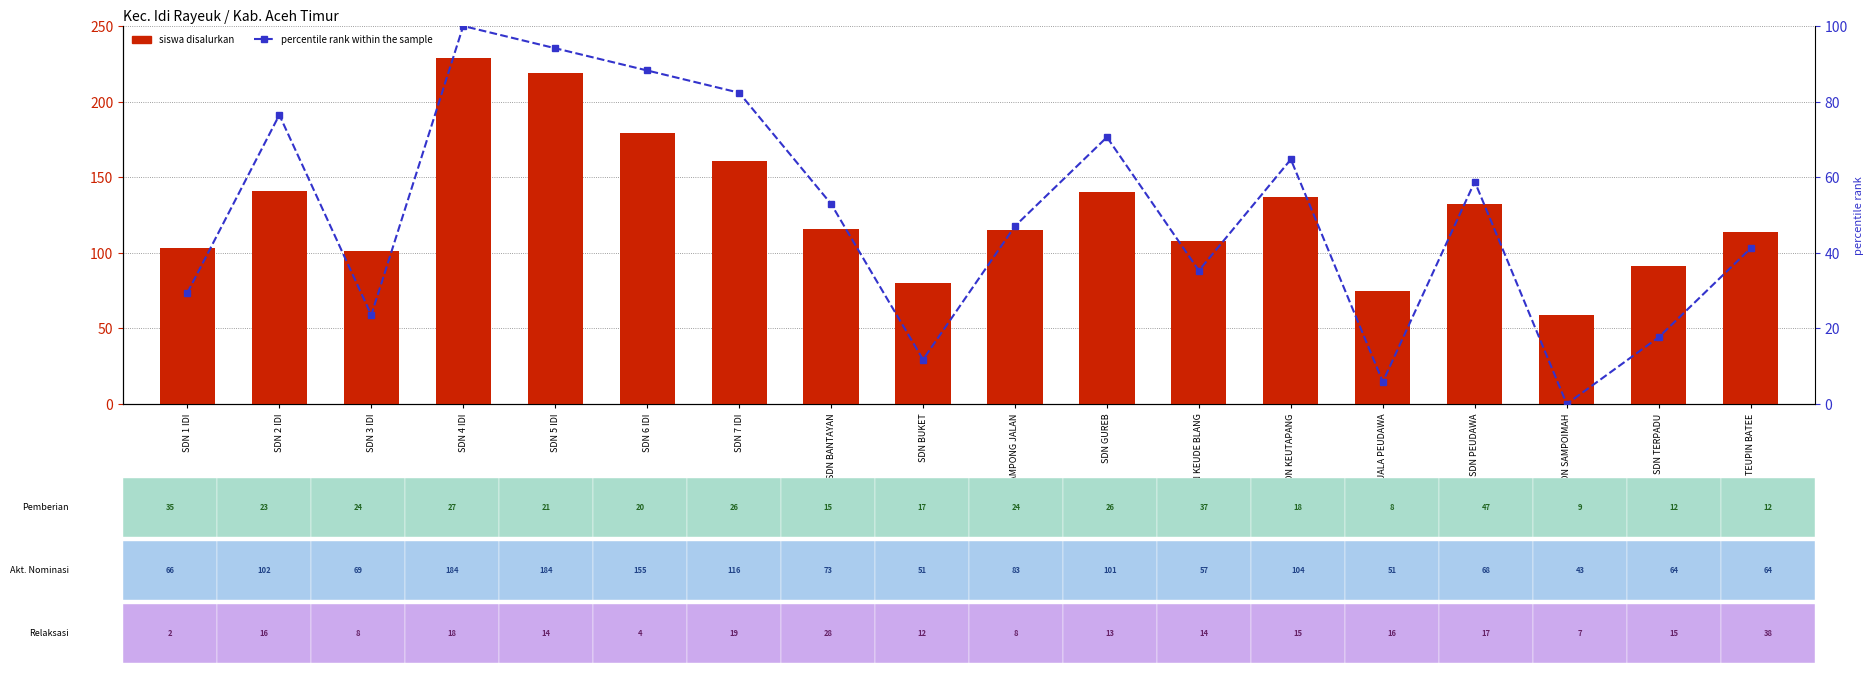

Rank the categories by percentile rank within the sample value from lowest to highest.

SDN SAMPOIMAH, SDN KUALA PEUDAWA, SDN BUKET, SDN TERPADU, SDN 3 IDI, SDN 1 IDI, SDN KEUDE BLANG, SDN TEUPIN BATEE, SDN GAMPONG JALAN, SDN BANTAYAN, SDN PEUDAWA, SDN KEUTAPANG, SDN GUREB, SDN 2 IDI, SDN 7 IDI, SDN 6 IDI, SDN 5 IDI, SDN 4 IDI